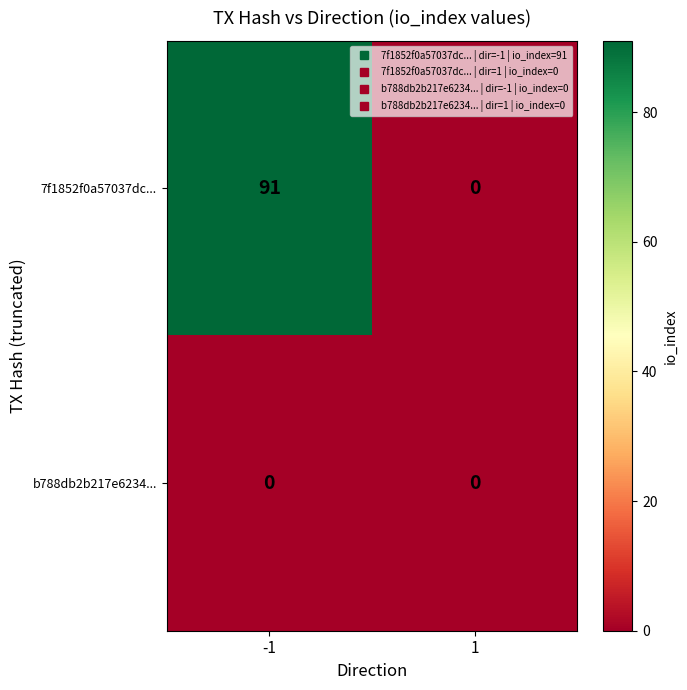

Reading left to right, list all the values displayed in this chart.

7f1852f0a57037dc...: -1=91	1=0
b788db2b217e6234...: -1=0	1=0